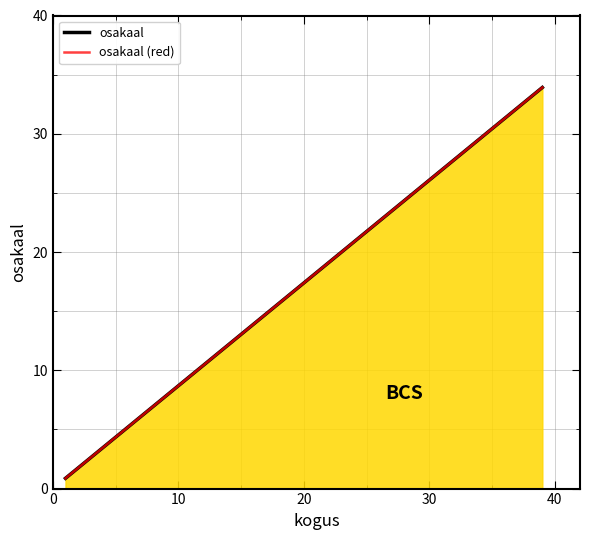

What is the difference between the maximum and minimum values in the osakaal (red) series?

33.0